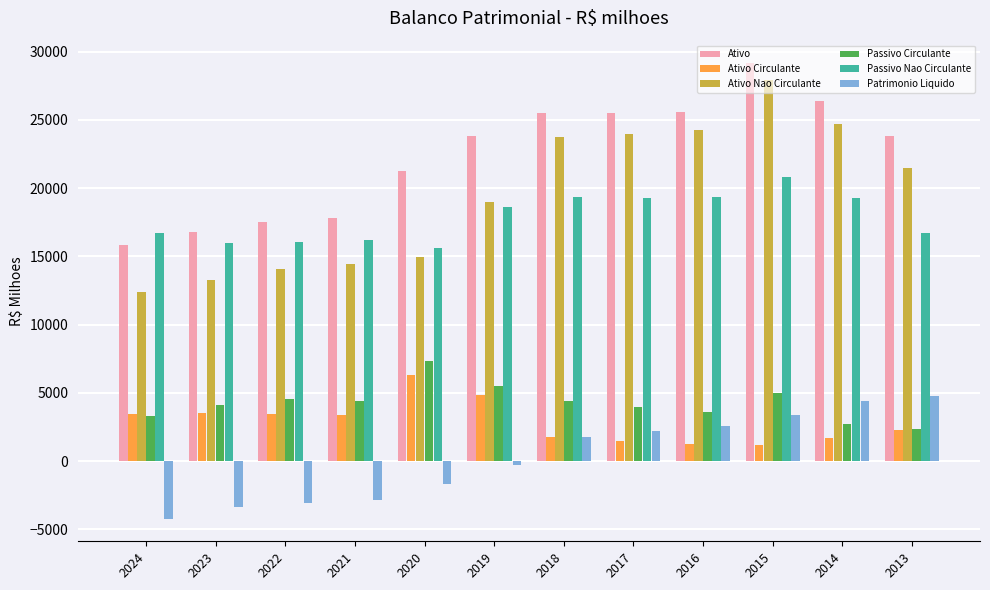

Are the bars grouped side by side (vs. stacked)?

Yes